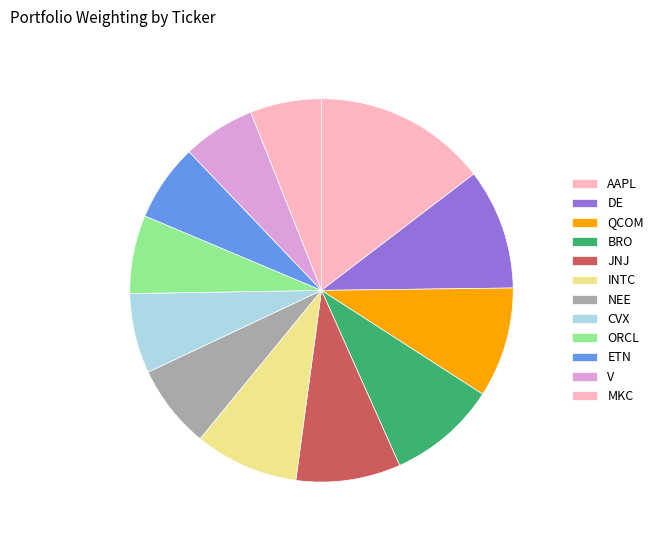

Rank the categories by value from highest to lowest.

AAPL, DE, QCOM, BRO, JNJ, INTC, NEE, CVX, ORCL, ETN, V, MKC